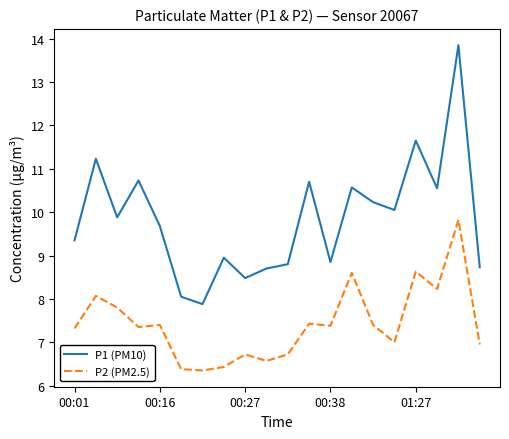

What is the difference between the maximum and minimum values in the P2 (PM2.5) series?

3.5